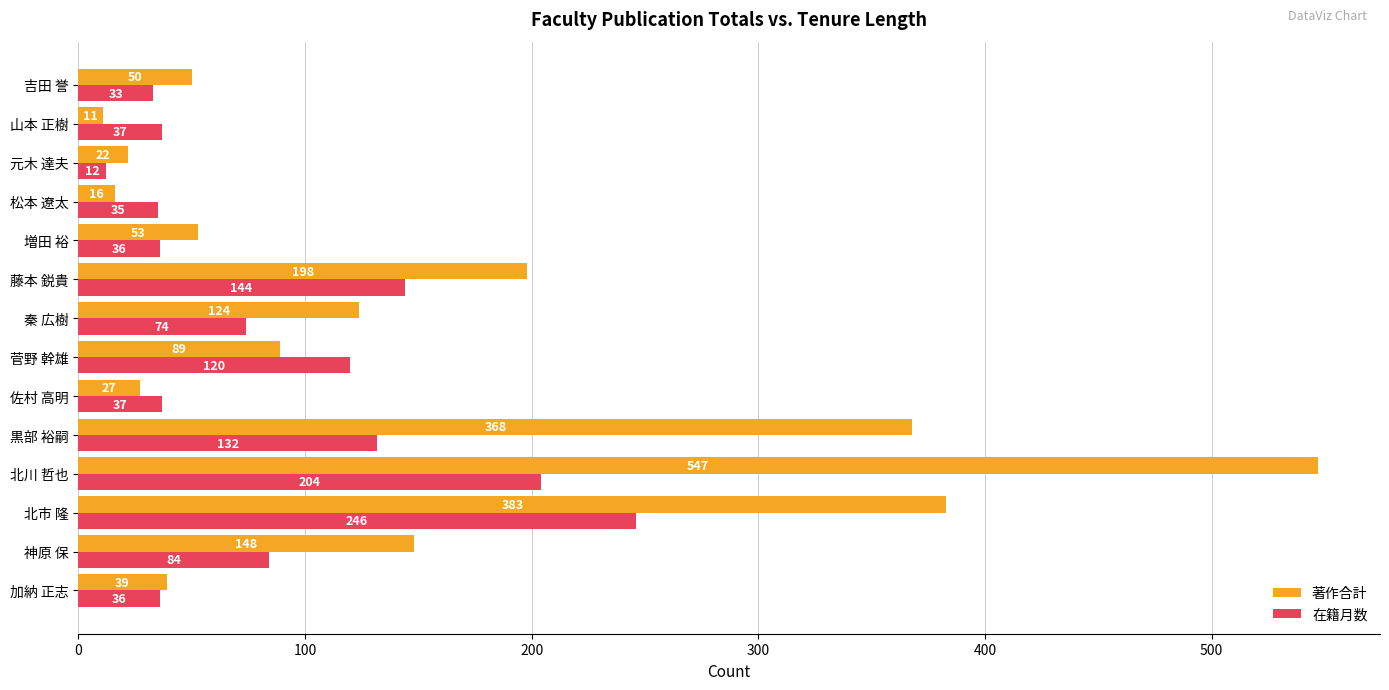

At which label is 著作合計 closest to 279?

藤本 鋭貴